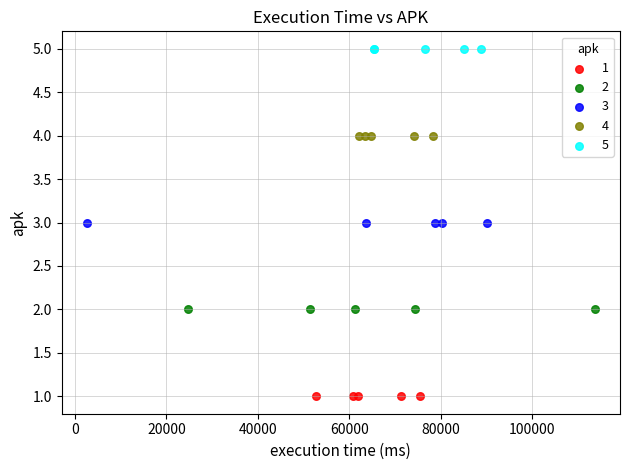

Which series contains the highest Y value?

5